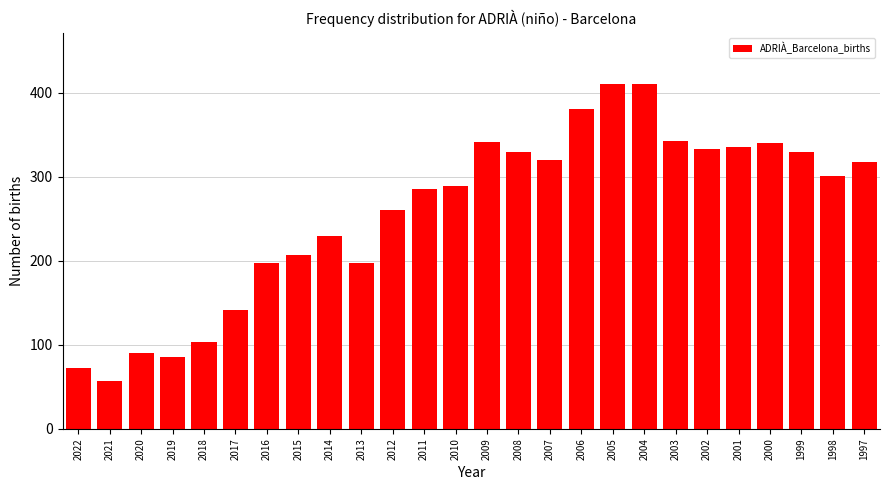

Which has a higher value, 2016 or 2010?

2010